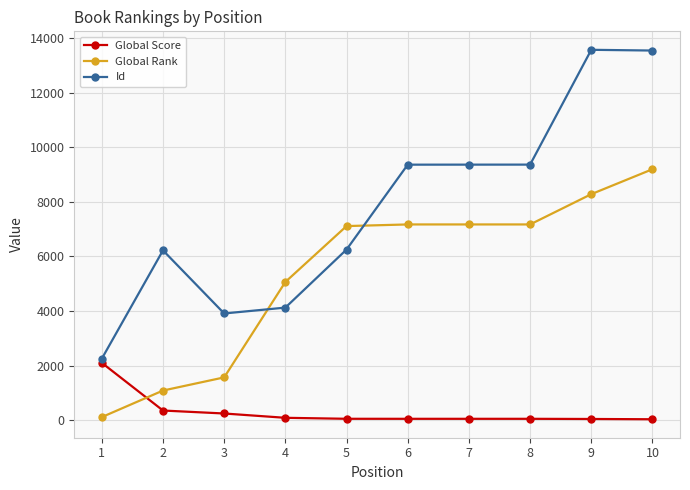

Which series has the widest spread of values?

Id